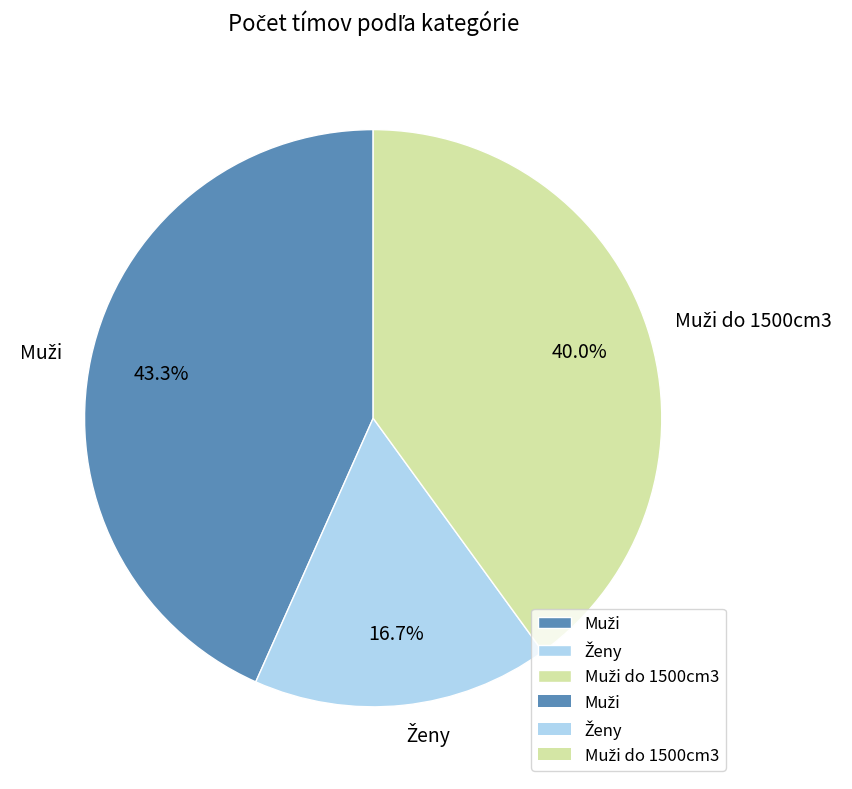

How many segments does this pie chart have?

3